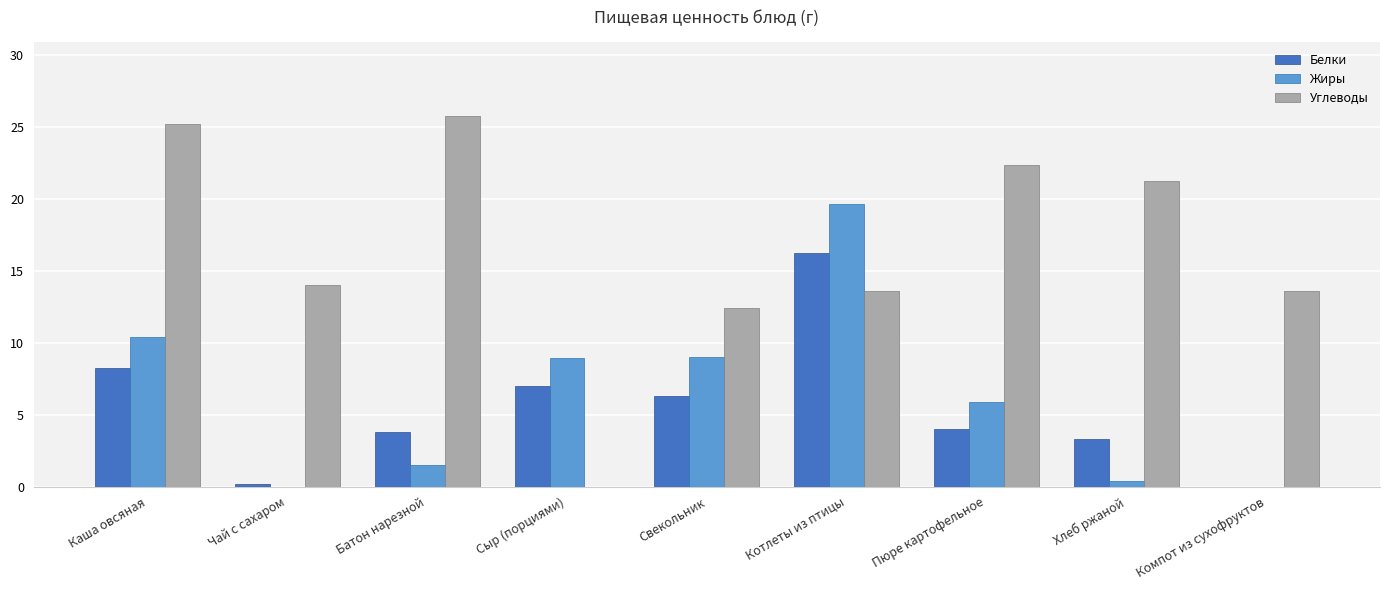

Is it true that Углеводы equals 10.3 at Хлеб ржаной?

False